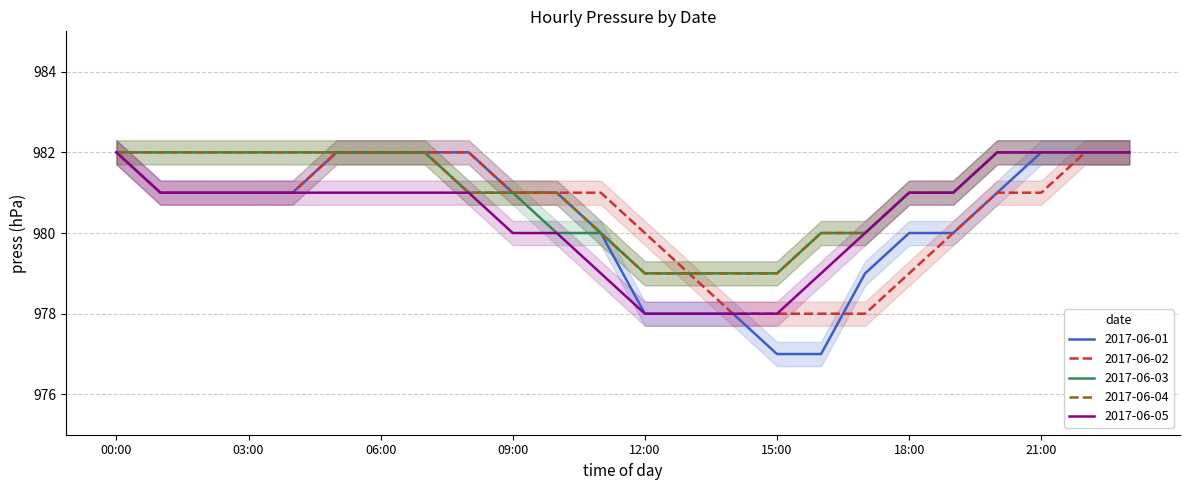

What is the average value of the 2017-06-02 series?

981